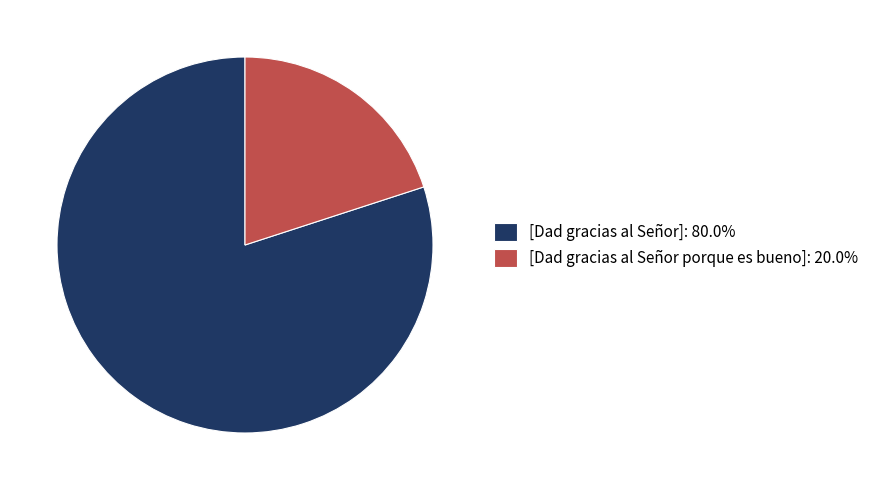

Combined, do [Dad gracias al Señor porque es bueno]: 20.0% and [Dad gracias al Señor]: 80.0% account for over 50%?

Yes